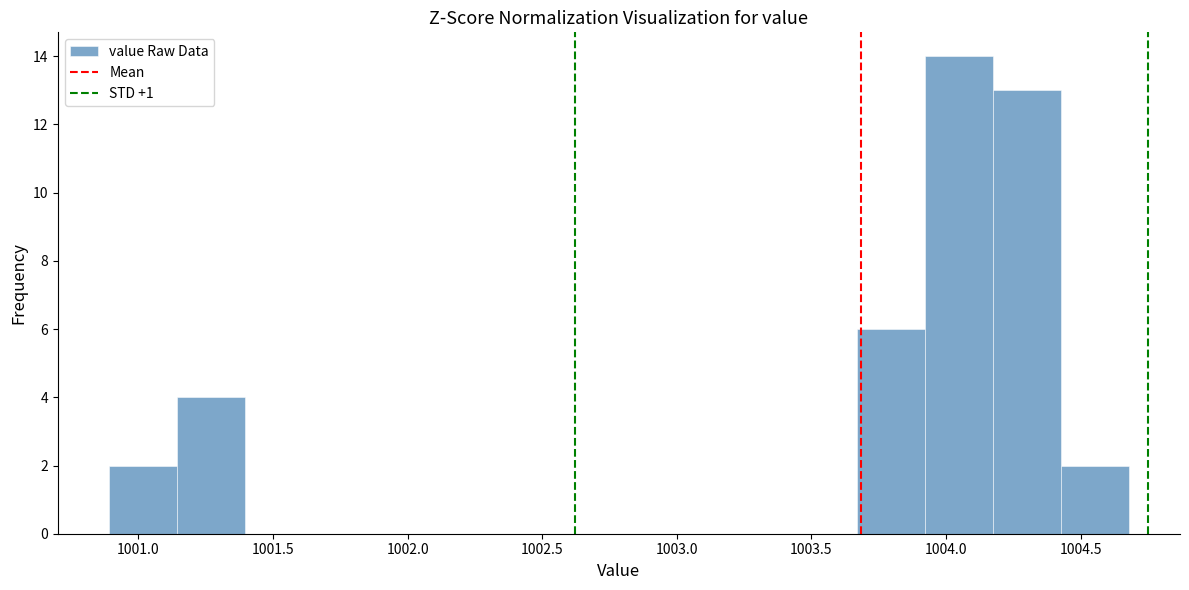

Which range on the x-axis has the tallest bar?

1003.90 to 1004.15